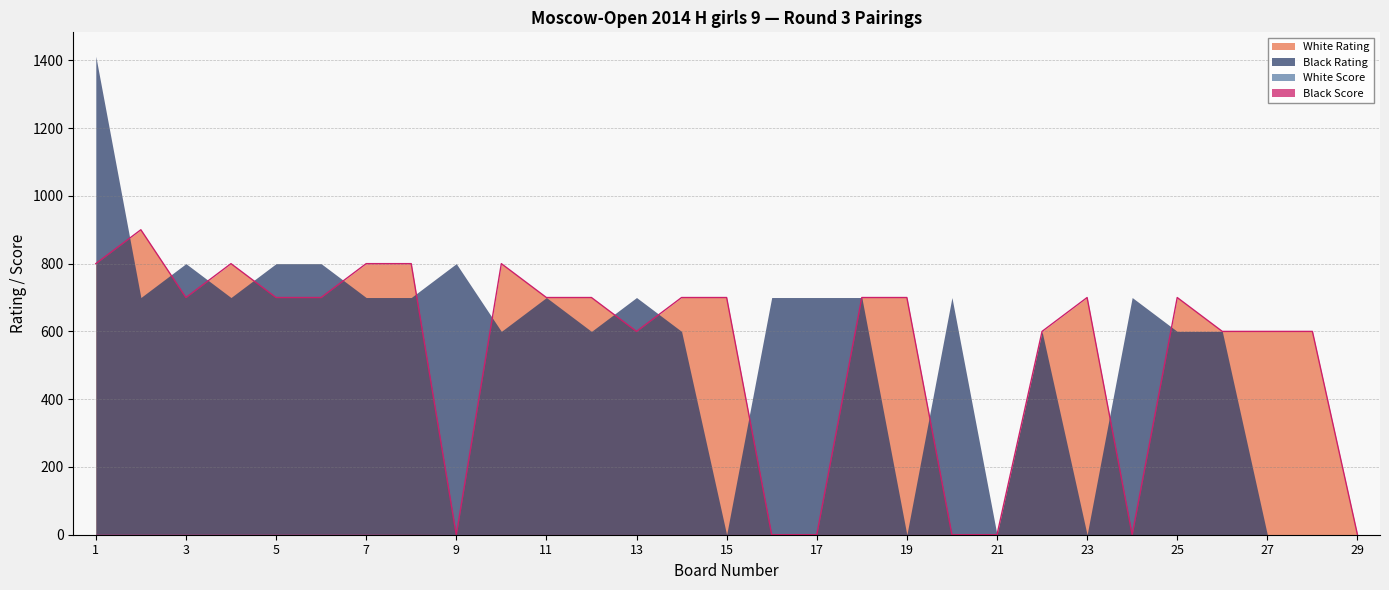

The White Score series shows 2.0 at 1. True or false?

True